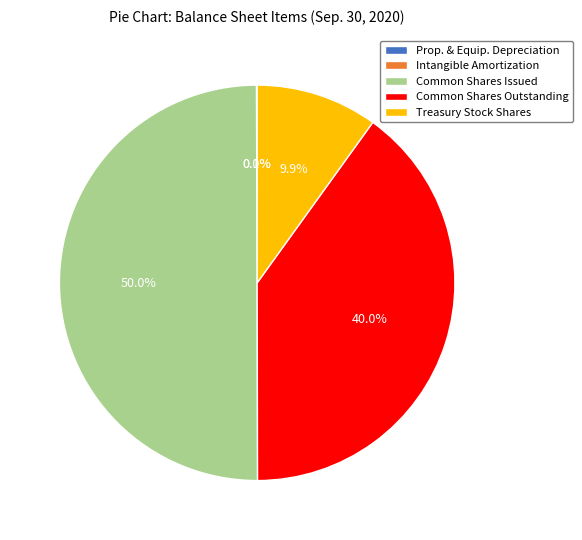

Does Common Shares Outstanding represent more than half of the total?

No